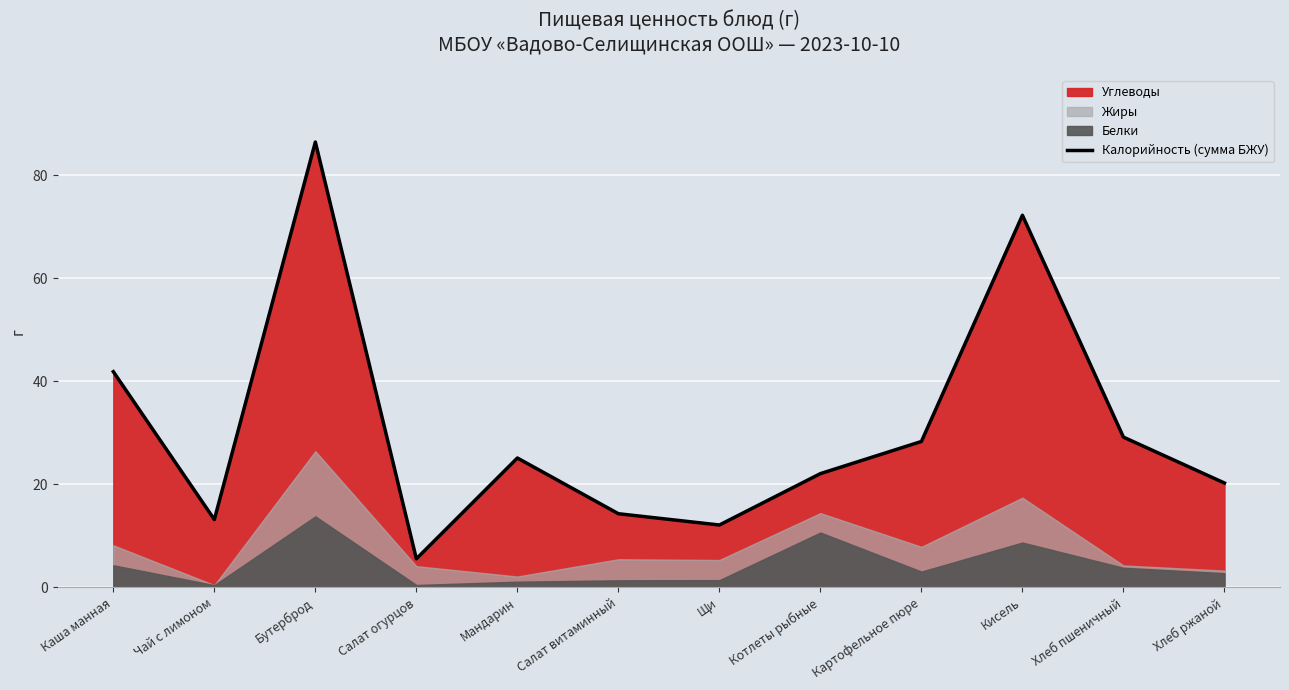

What is the label of the 11th point from the left?

Хлеб пшеничный